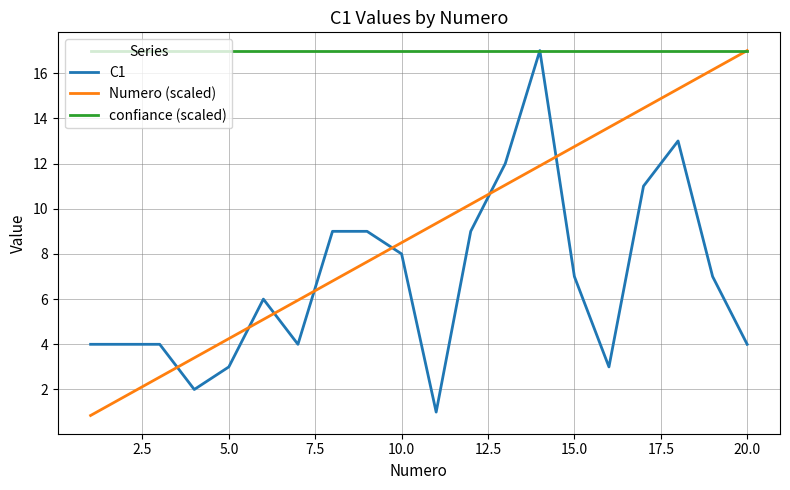

What is the minimum value for confiance (scaled)?

17.0